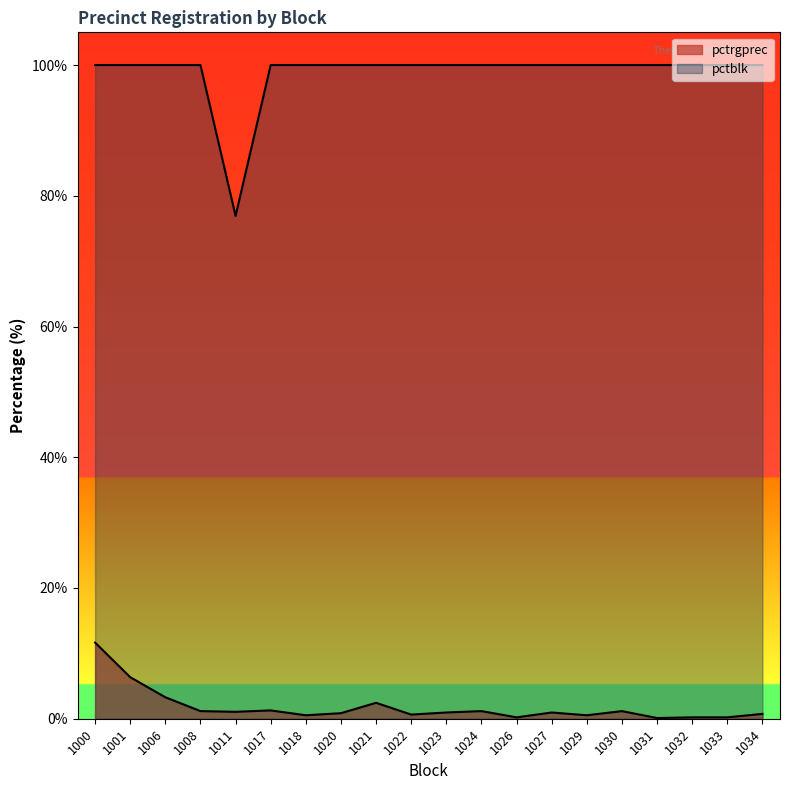

Reading left to right, transcribe all the data shown in this chart.

pctrgprec: 11.7	6.4	3.3	1.2	1.1	1.3	0.5	0.8	2.4	0.6	1.0	1.2	0.2	1.0	0.5	1.2	0.1	0.2	0.2	0.7
pctblk: 100.0	100.0	100.0	100.0	76.9	100.0	100.0	100.0	100.0	100.0	100.0	100.0	100.0	100.0	100.0	100.0	100.0	100.0	100.0	100.0